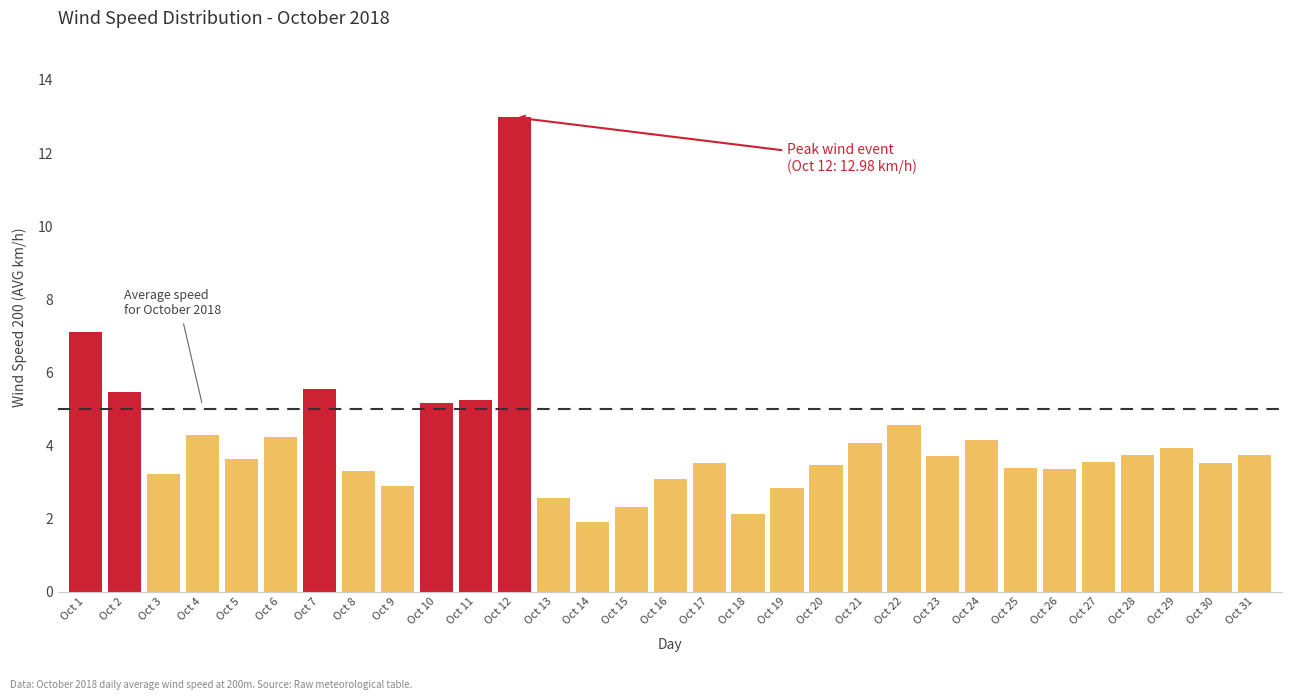

What value does the data have at Oct 21?

4.1